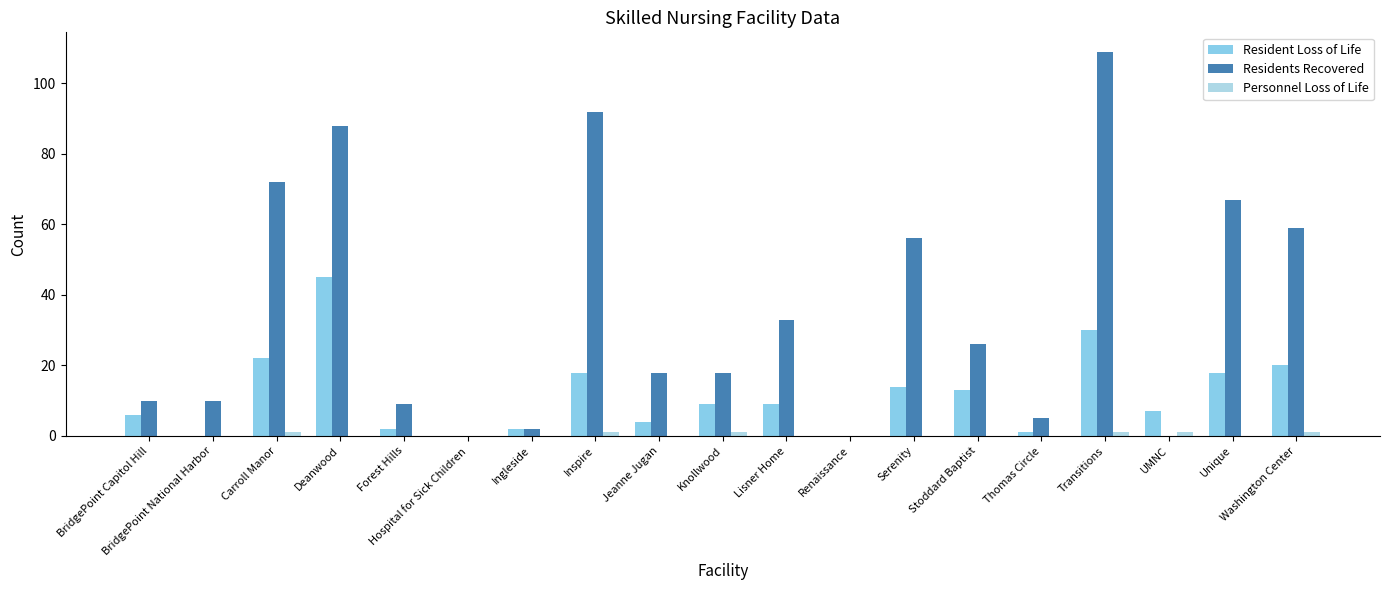

Reading left to right, transcribe all the data shown in this chart.

Resident Loss of Life: 6	0	22	45	2	0	2	18	4	9	9	0	14	13	1	30	7	18	20
Residents Recovered: 10	10	72	88	9	0	2	92	18	18	33	0	56	26	5	109	0	67	59
Personnel Loss of Life: 0	0	1	0	0	0	0	1	0	1	0	0	0	0	0	1	1	0	1